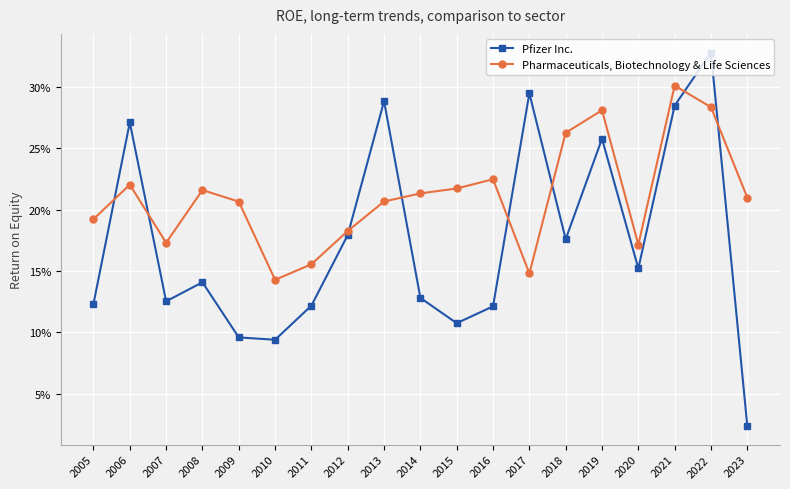

Is this an area chart (filled region under the line)?

No